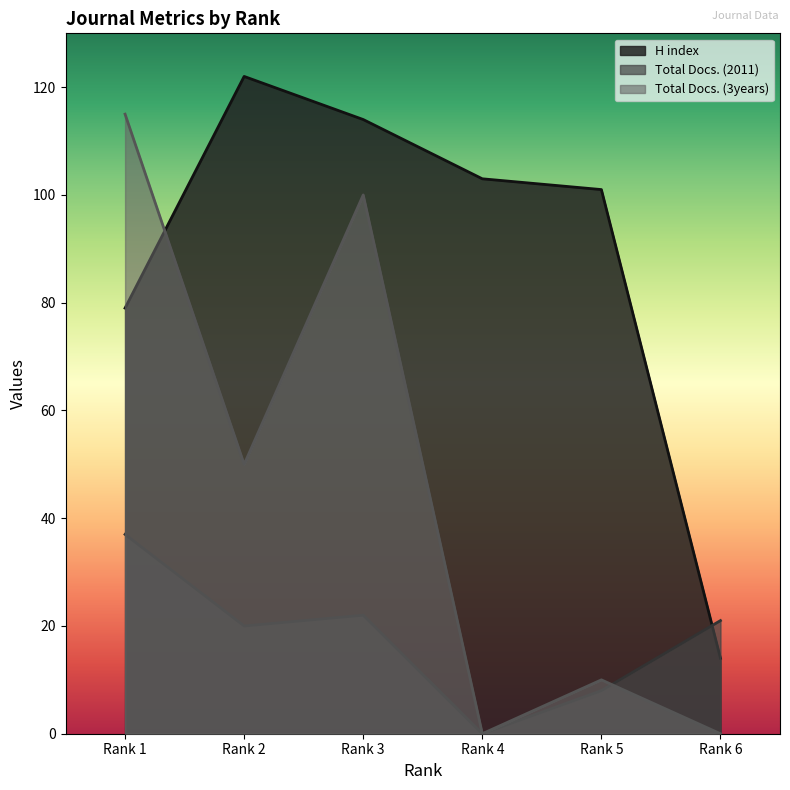

At which category does Total Docs. (3years) reach its first local valley?

Rank 2